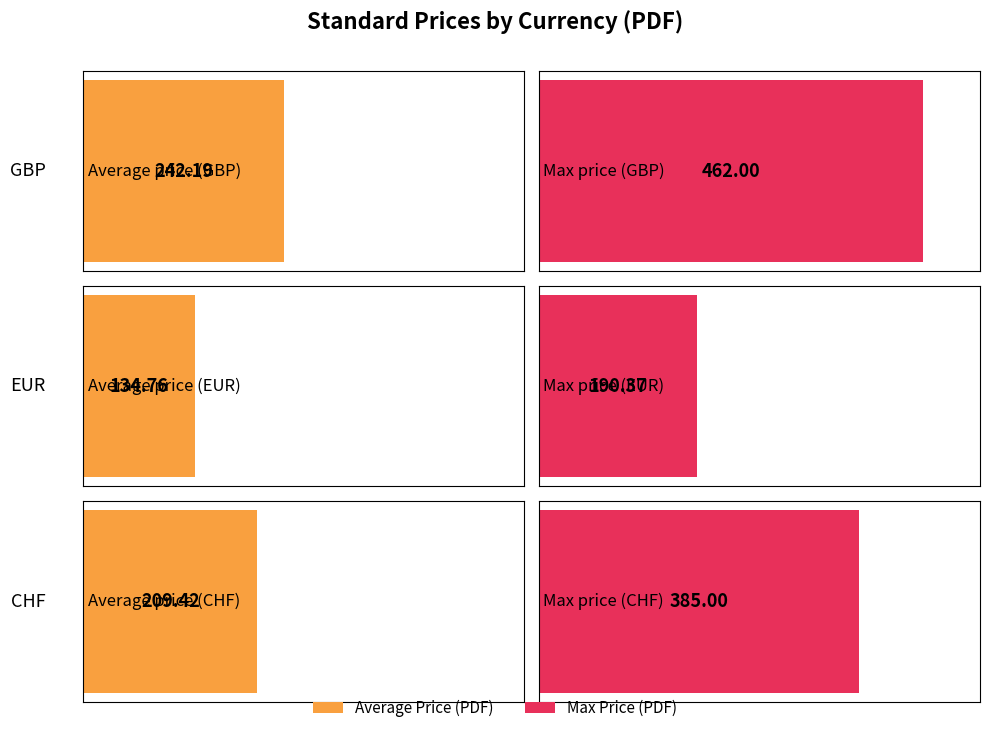

At which category is the sum across all series the highest?

GBP